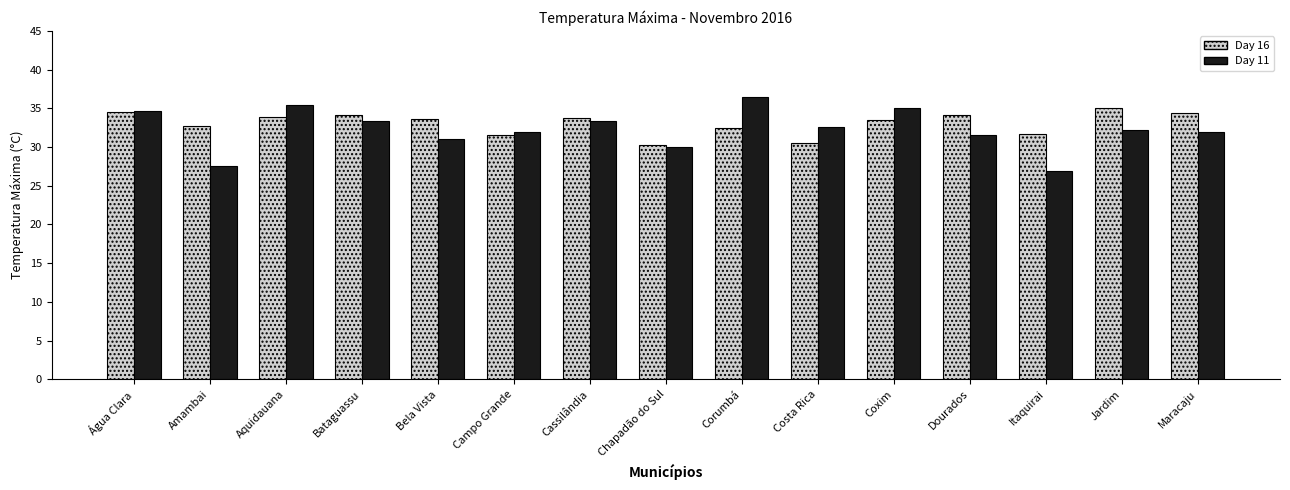

What is the total value across all series at Corumbá?

69.0